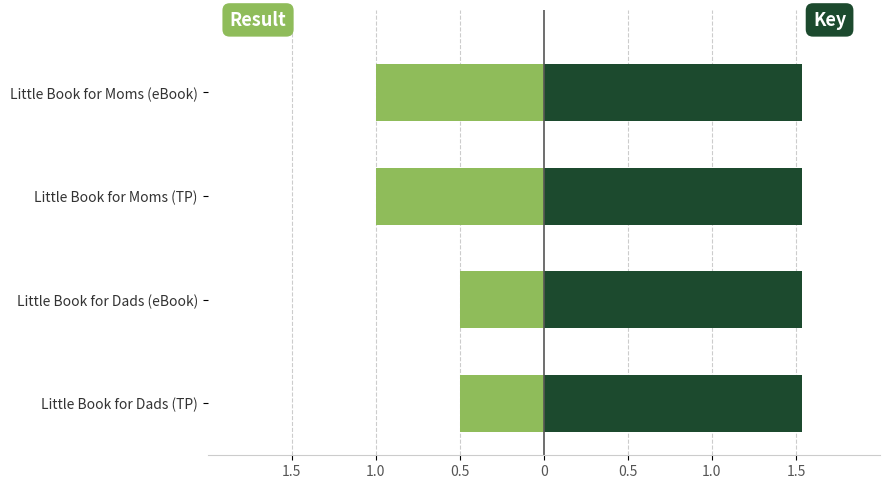

What is the greatest value displayed?

1.5